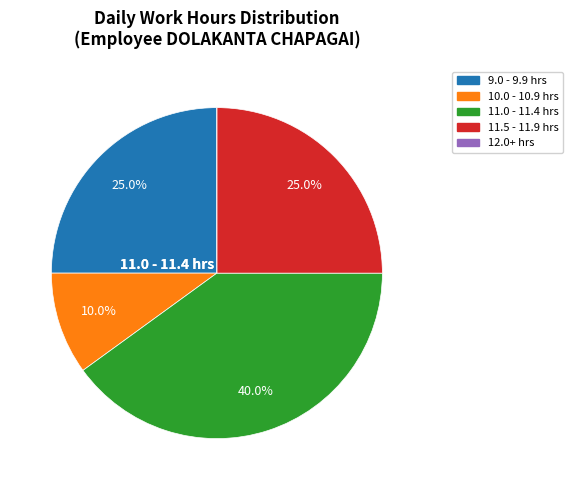

Is there any slice that represents more than half of the pie?

No